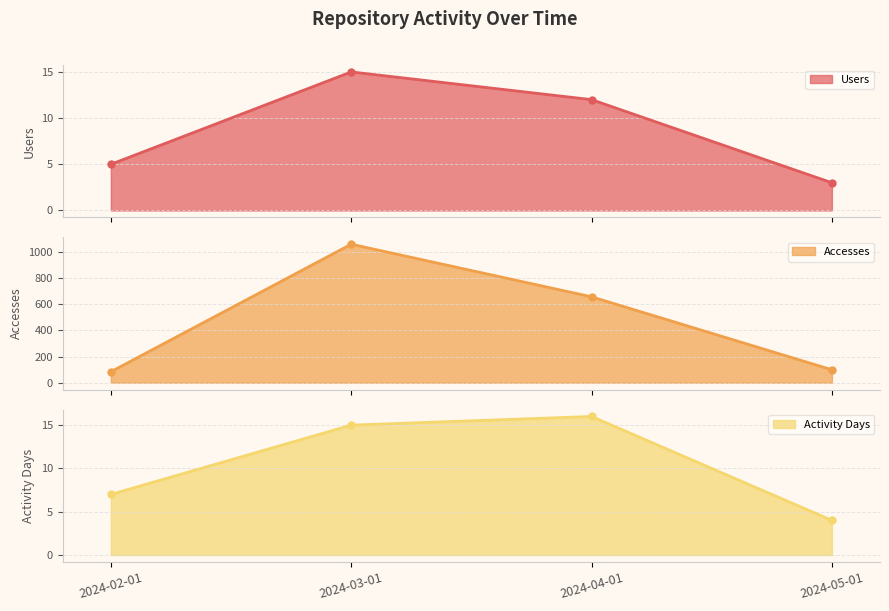

What is the label of the 4th point from the right?

2024-02-01